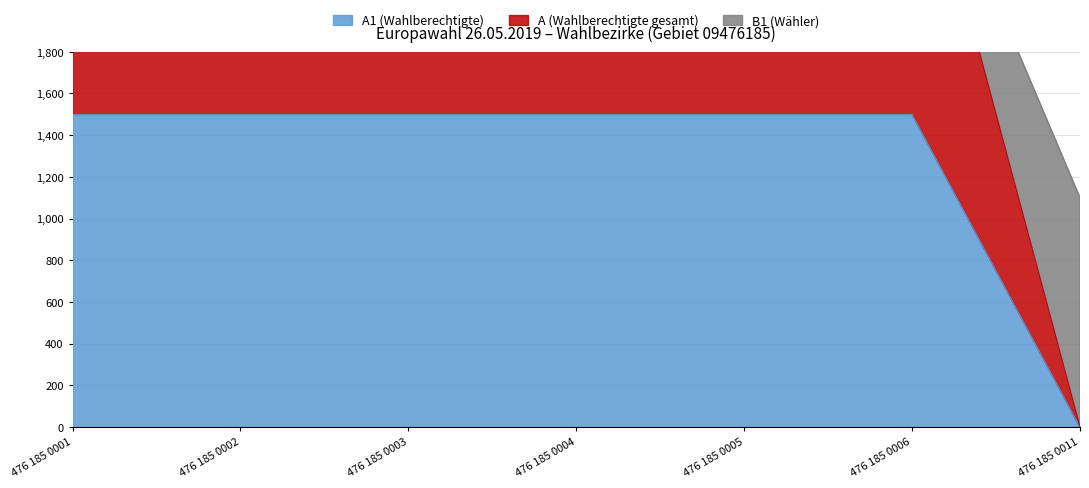

Reading right to left, list all the values displayed in this chart.

A1: 0	1500	1500	1500	1500	1500	1500
A: 0	3000	3000	3000	3000	3000	3000
B1: 1100	3000	3000	3000	3000	3000	3000